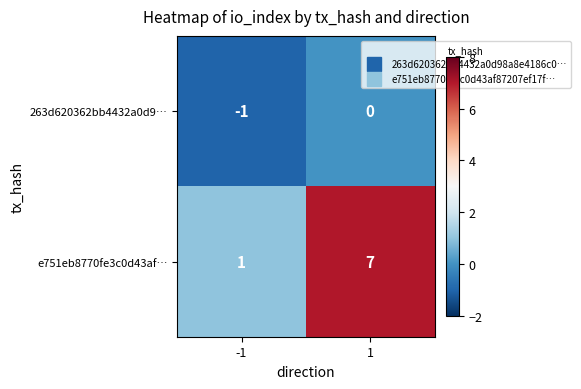

Is it true that 263d620362bb4432a0d9… equals 0 at 1?

True